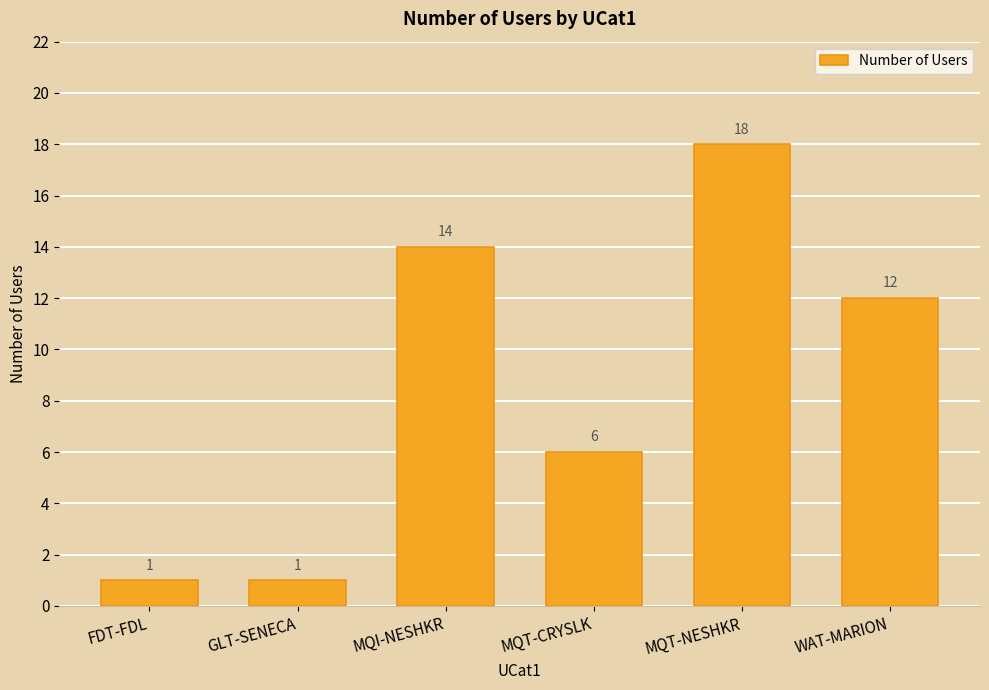

How many categories are shown in the chart?

6